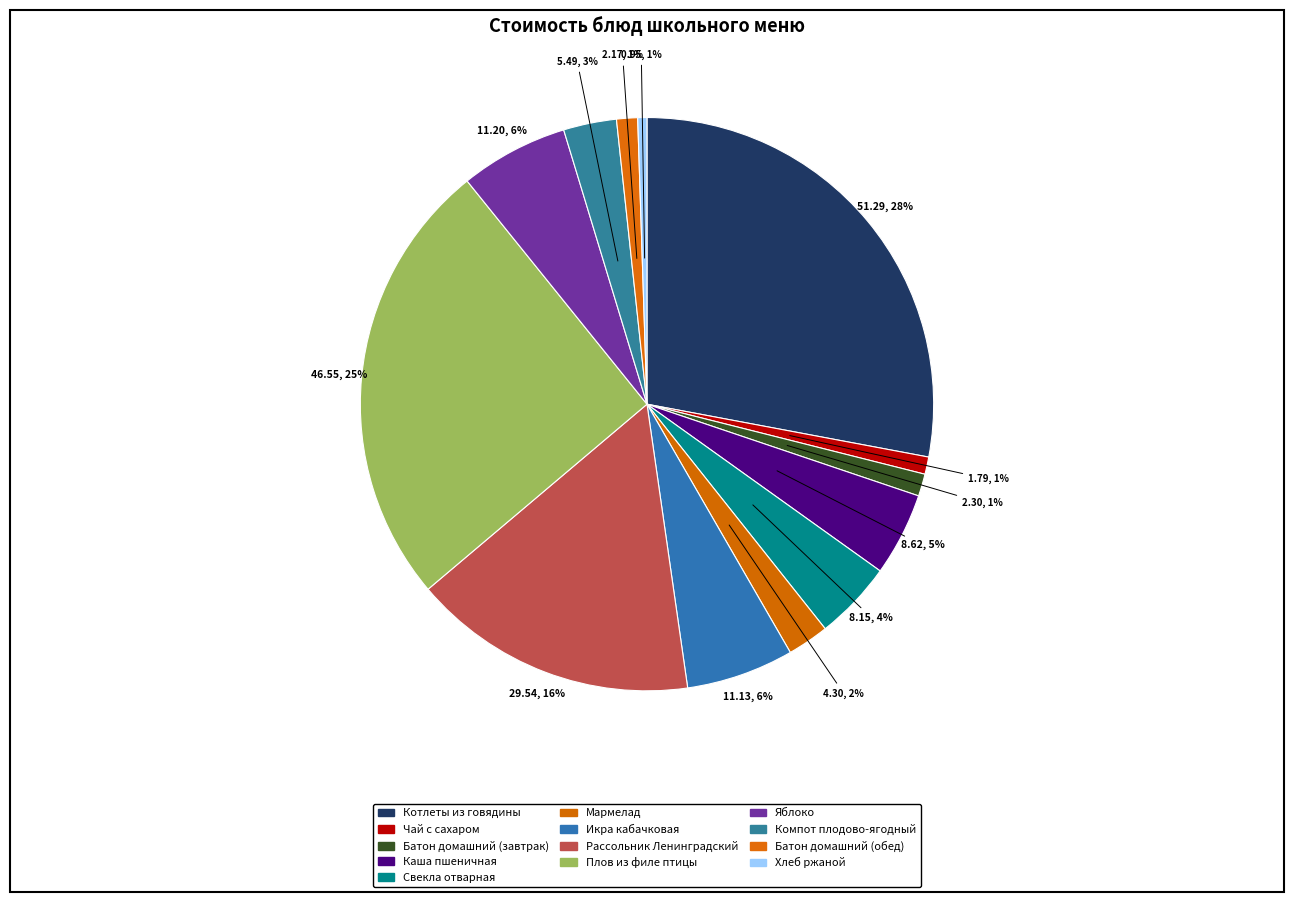

How many segments does this pie chart have?

13